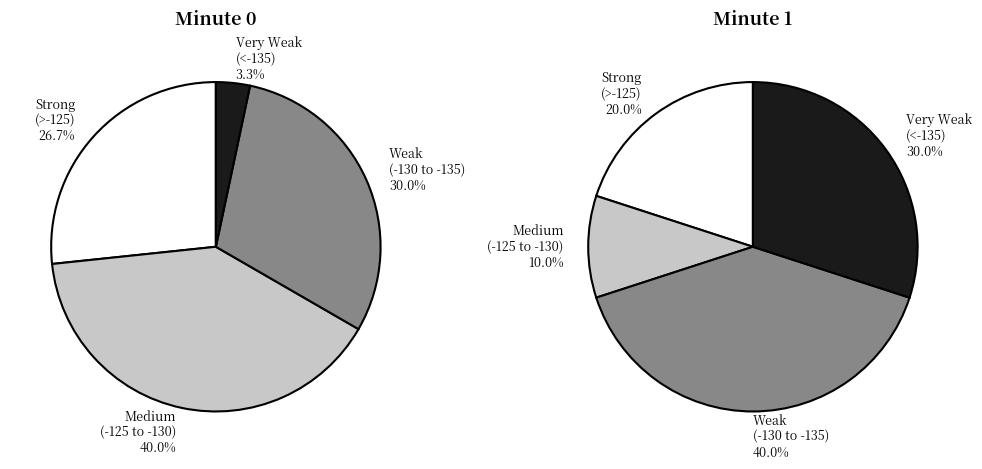

Between 19 and 21, which is larger?

21